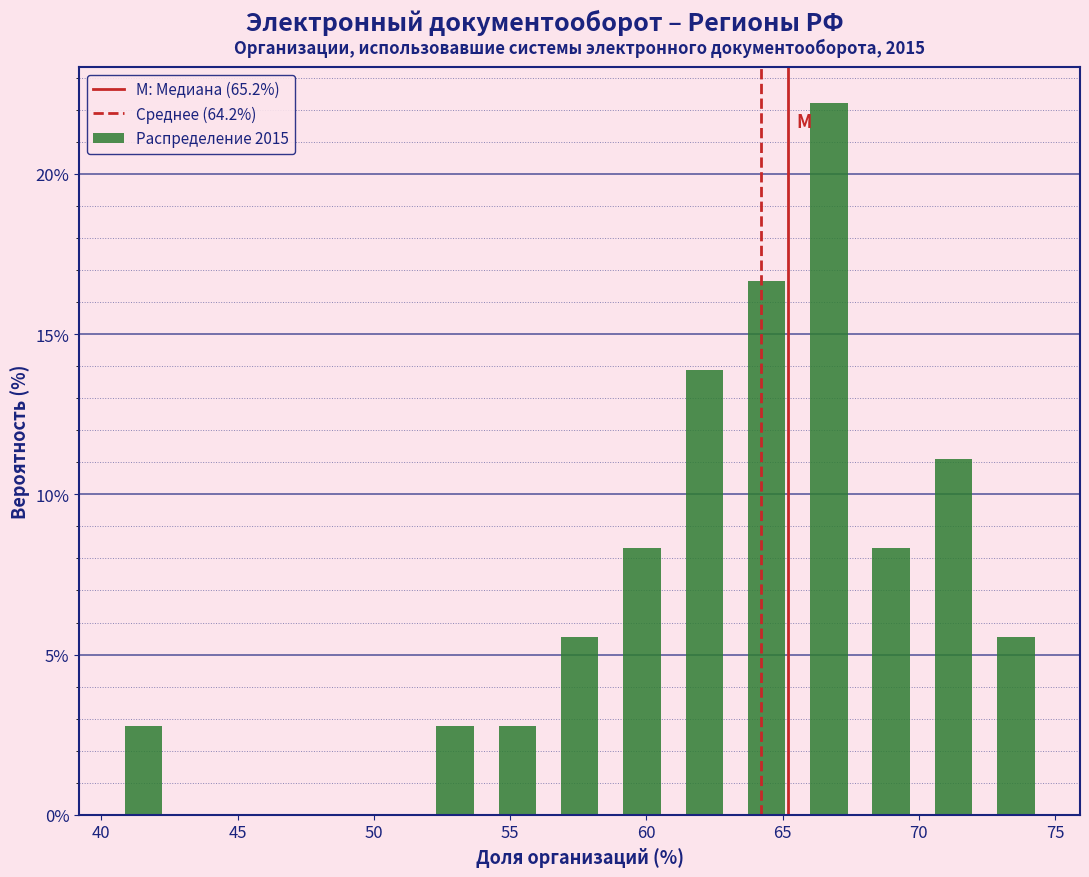

Over which range of the x-axis is the bar tallest?

65.5 to 68.0